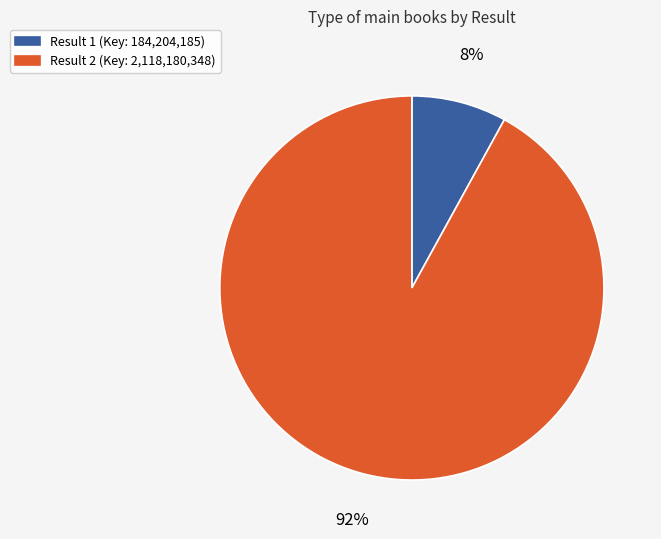

To the nearest percent, what is the average slice percentage?

50%